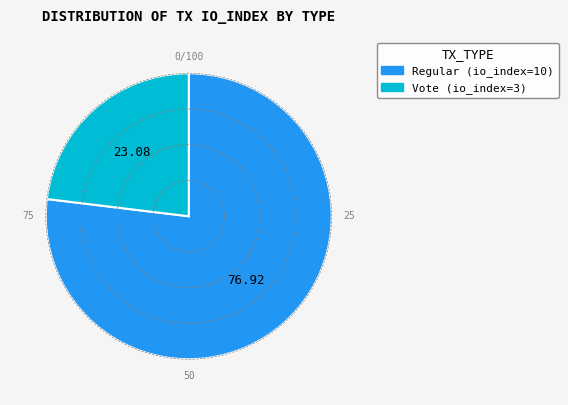

Which category has the smallest portion of the pie?

Vote (io_index=3)